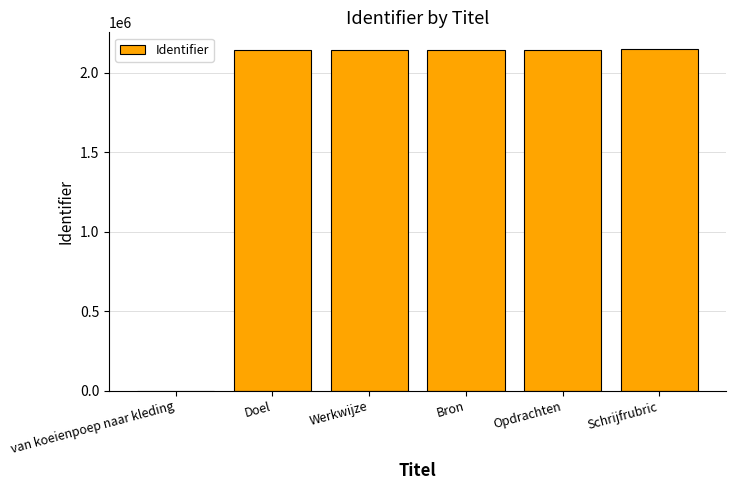

What is the maximum value shown in the chart?

2147799